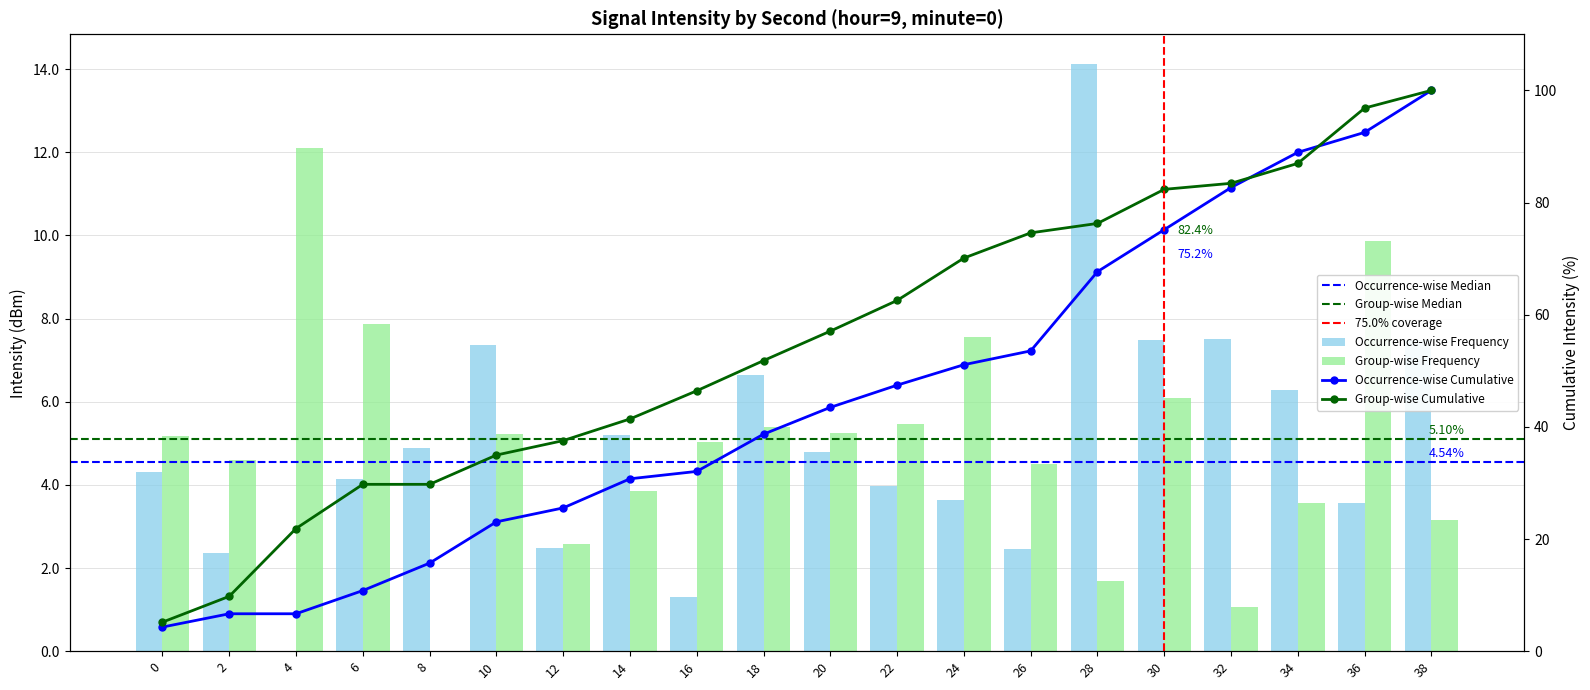

What is the value of the Group-wise Frequency bar at the 10th from the left?

5.4